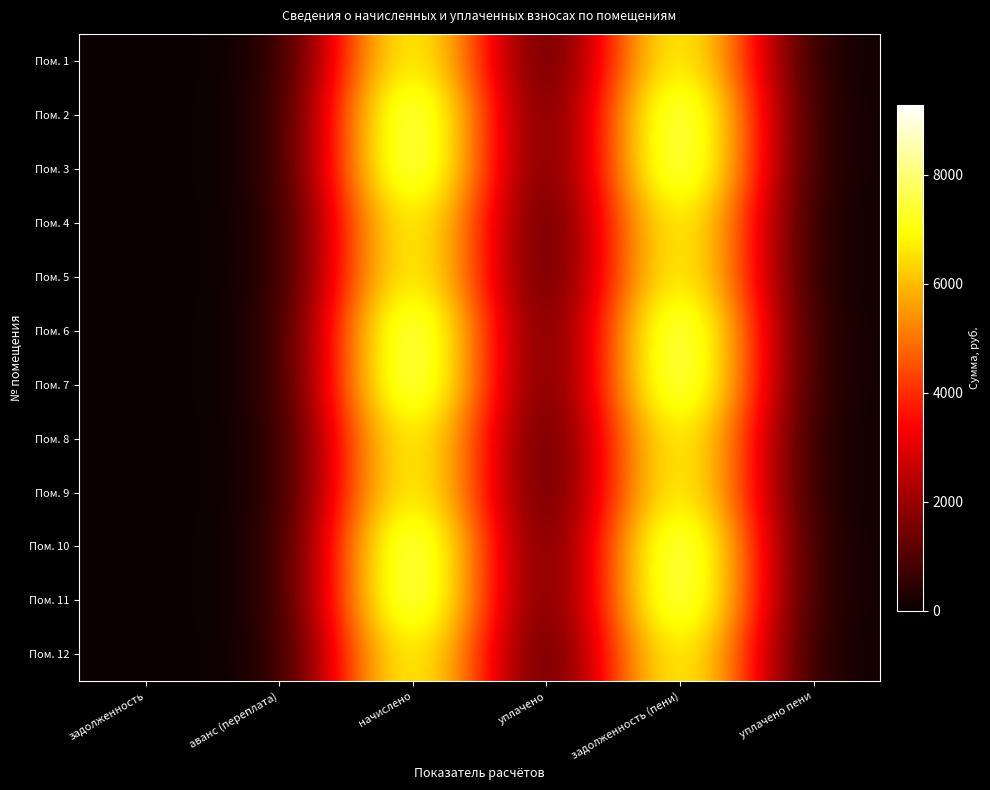

Reading left to right, list all the values displayed in this chart.

Пом. 1: задолженность=0.0	аванс (переплата)=0.0	начислено=8182.2	уплачено=0.0	задолженность (пени)=8182.2	уплачено пени=0.0
Пом. 2: задолженность=0.0	аванс (переплата)=0.0	начислено=9286.5	уплачено=0.0	задолженность (пени)=9286.5	уплачено пени=0.0
Пом. 3: задолженность=0.0	аванс (переплата)=0.0	начислено=9286.5	уплачено=0.0	задолженность (пени)=9286.5	уплачено пени=0.0
Пом. 4: задолженность=0.0	аванс (переплата)=0.0	начислено=8182.2	уплачено=0.0	задолженность (пени)=8182.2	уплачено пени=0.0
Пом. 5: задолженность=0.0	аванс (переплата)=0.0	начислено=8182.2	уплачено=0.0	задолженность (пени)=8182.2	уплачено пени=0.0
Пом. 6: задолженность=0.0	аванс (переплата)=0.0	начислено=9286.5	уплачено=0.0	задолженность (пени)=9286.5	уплачено пени=0.0
Пом. 7: задолженность=0.0	аванс (переплата)=0.0	начислено=9286.5	уплачено=0.0	задолженность (пени)=9286.5	уплачено пени=0.0
Пом. 8: задолженность=0.0	аванс (переплата)=0.0	начислено=8182.2	уплачено=0.0	задолженность (пени)=8182.2	уплачено пени=0.0
Пом. 9: задолженность=0.0	аванс (переплата)=0.0	начислено=8182.2	уплачено=0.0	задолженность (пени)=8182.2	уплачено пени=0.0
Пом. 10: задолженность=0.0	аванс (переплата)=0.0	начислено=9286.5	уплачено=0.0	задолженность (пени)=9286.5	уплачено пени=0.0
Пом. 11: задолженность=0.0	аванс (переплата)=0.0	начислено=9286.5	уплачено=0.0	задолженность (пени)=9286.5	уплачено пени=0.0
Пом. 12: задолженность=0.0	аванс (переплата)=0.0	начислено=8182.2	уплачено=0.0	задолженность (пени)=8182.2	уплачено пени=0.0